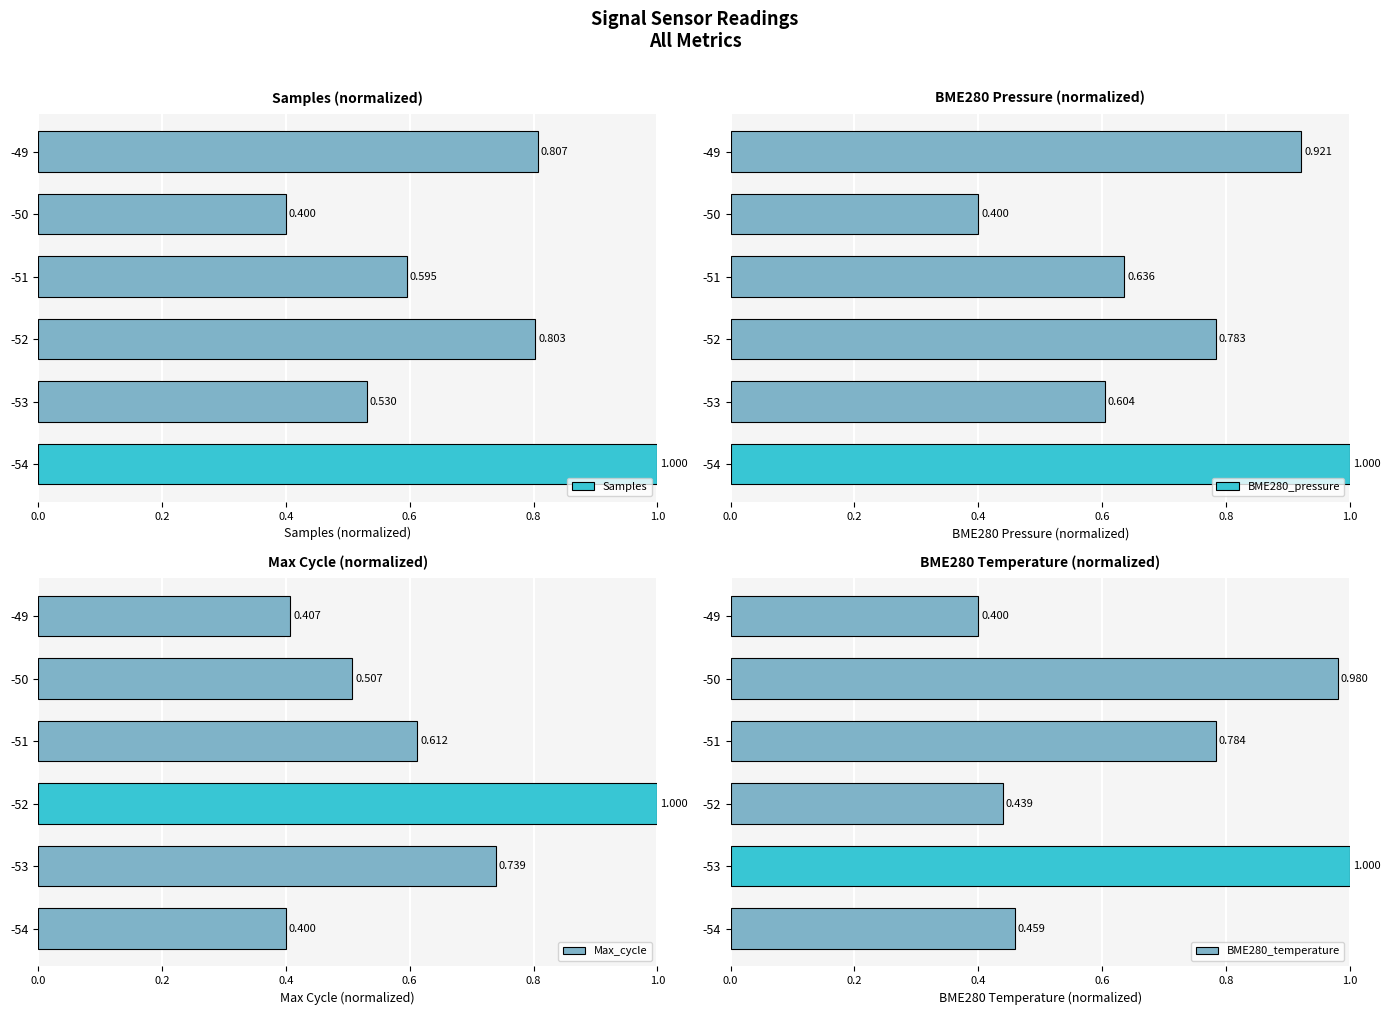

What is the difference between the maximum and minimum values in the BME280_pressure series?

0.6